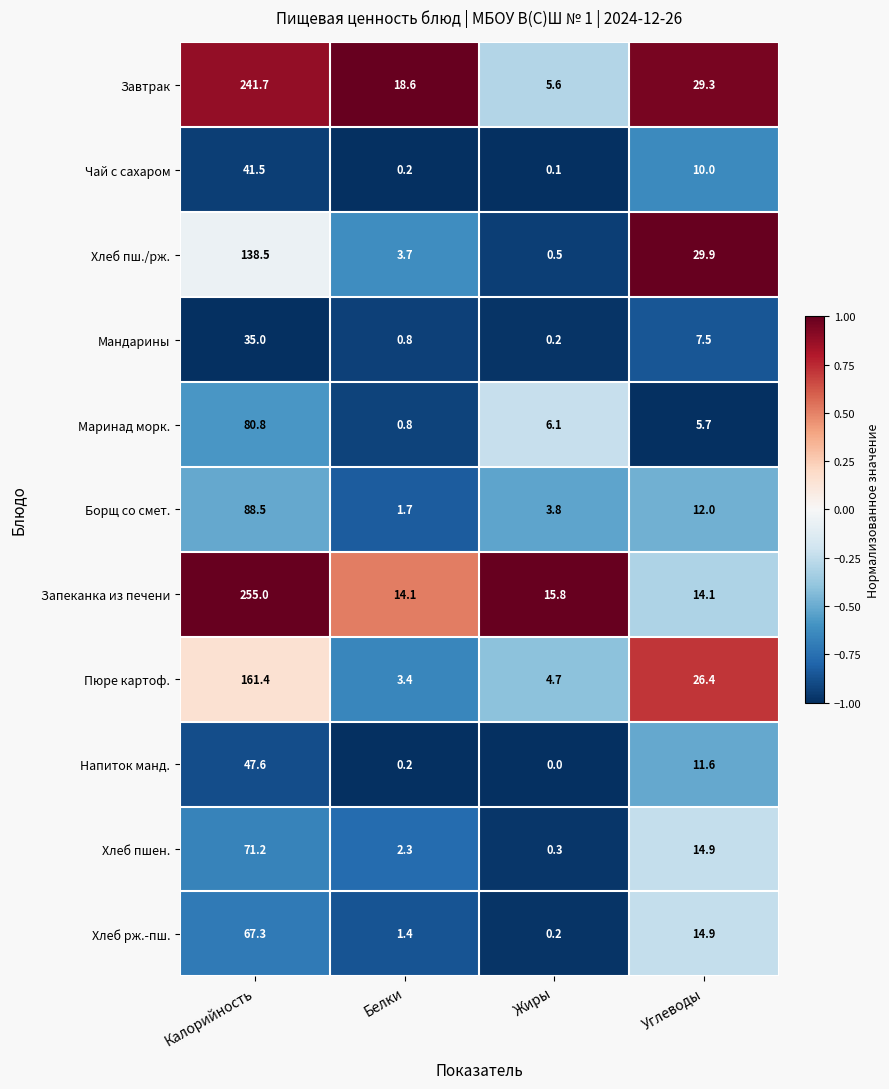

At how many categories does at least one series exceed 0?

4